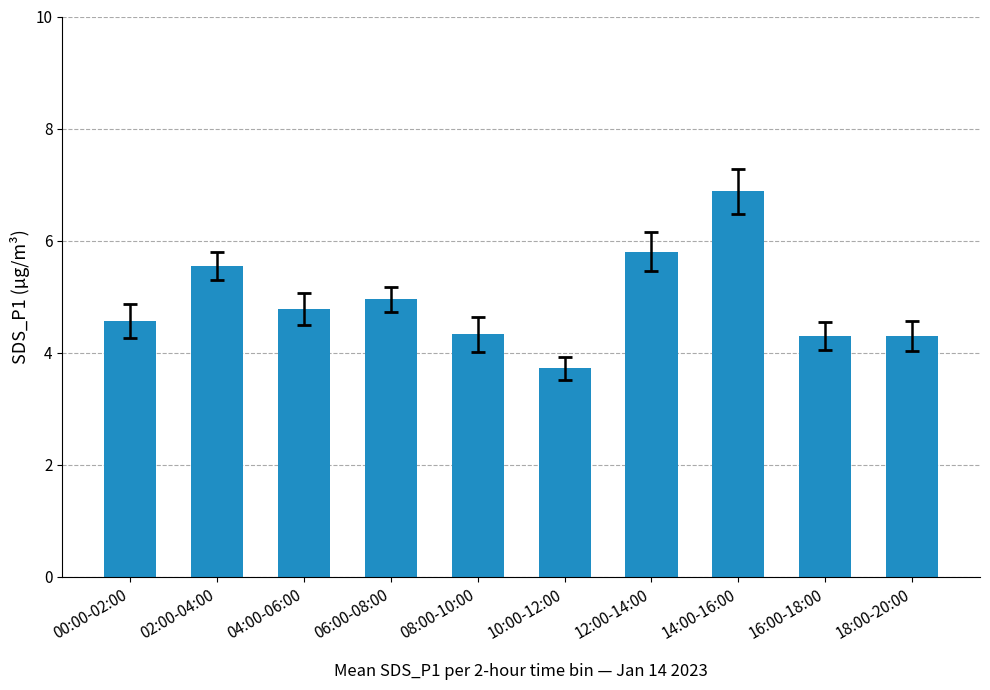

What is the value of the 3rd bar from the left?

4.8